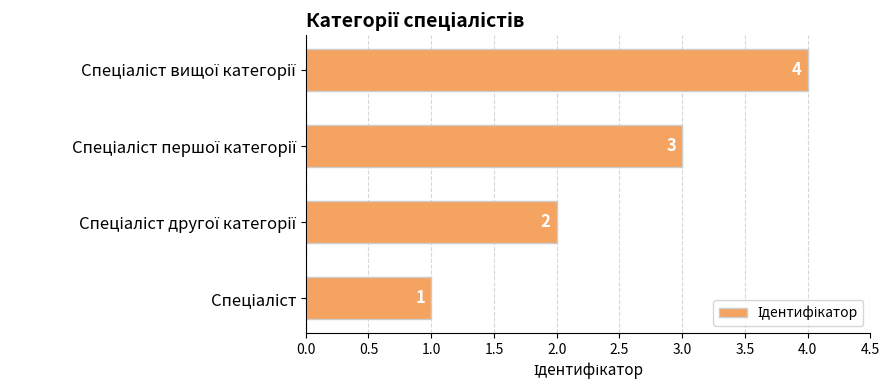

What is the sum of all values?

10